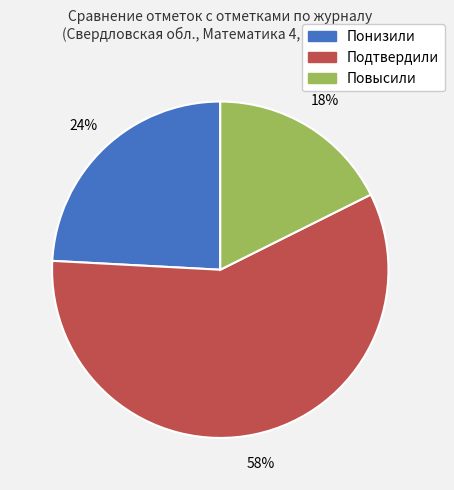

Which category has the smallest portion of the pie?

Повысили